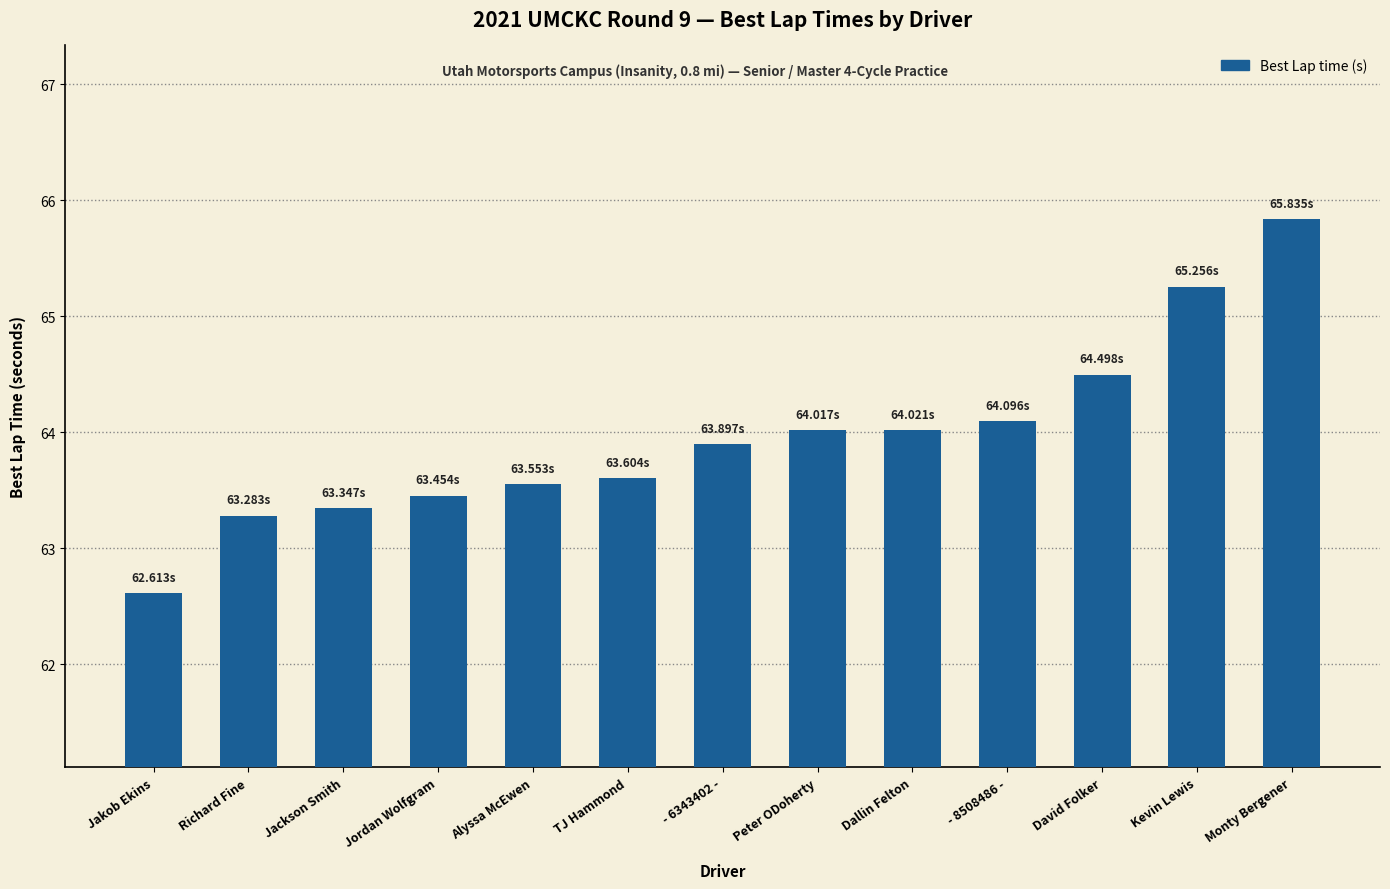

What is the change in value from Jordan Wolfgram to - 8508486 -?

+0.6